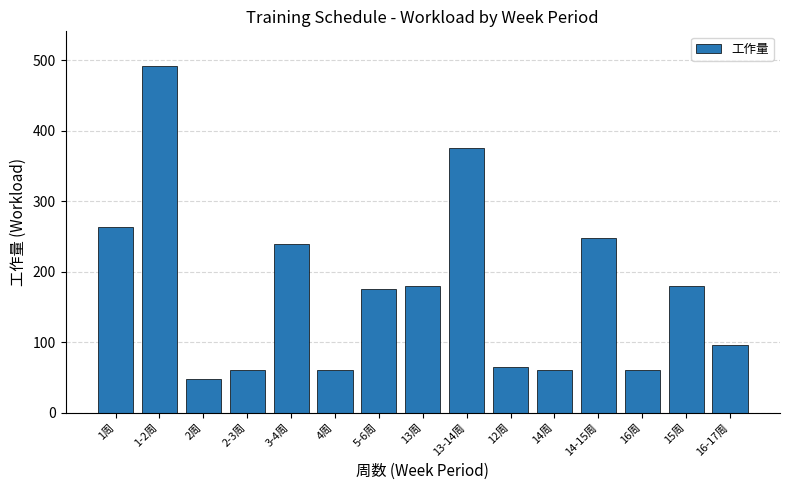

What position from the right is 2-3周?

12